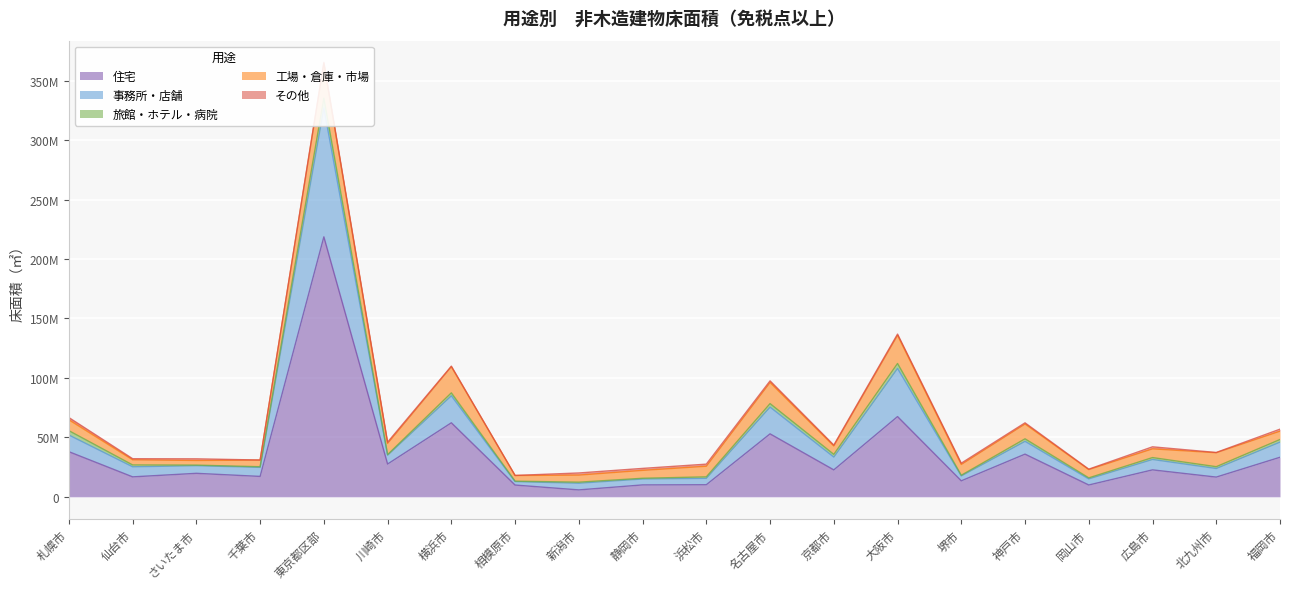

Rank the categories by 事務所・店舗 value from lowest to highest.

相模原市, 堺市, 静岡市, 岡山市, 浜松市, 新潟市, さいたま市, 北九州市, 川崎市, 千葉市, 仙台市, 広島市, 神戸市, 京都市, 福岡市, 札幌市, 名古屋市, 横浜市, 大阪市, 東京都区部